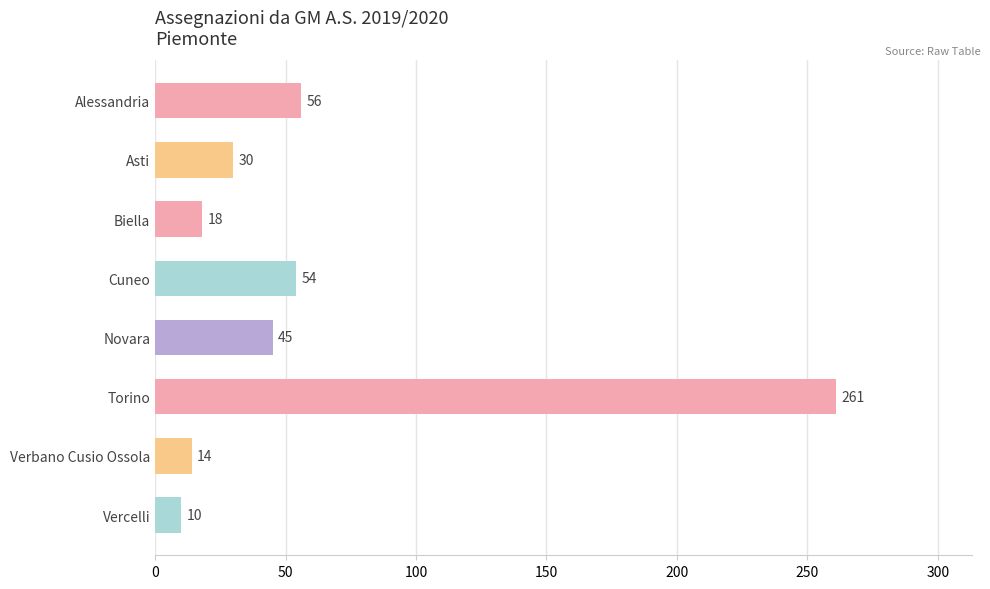

Which category has the highest value across all series?

Torino